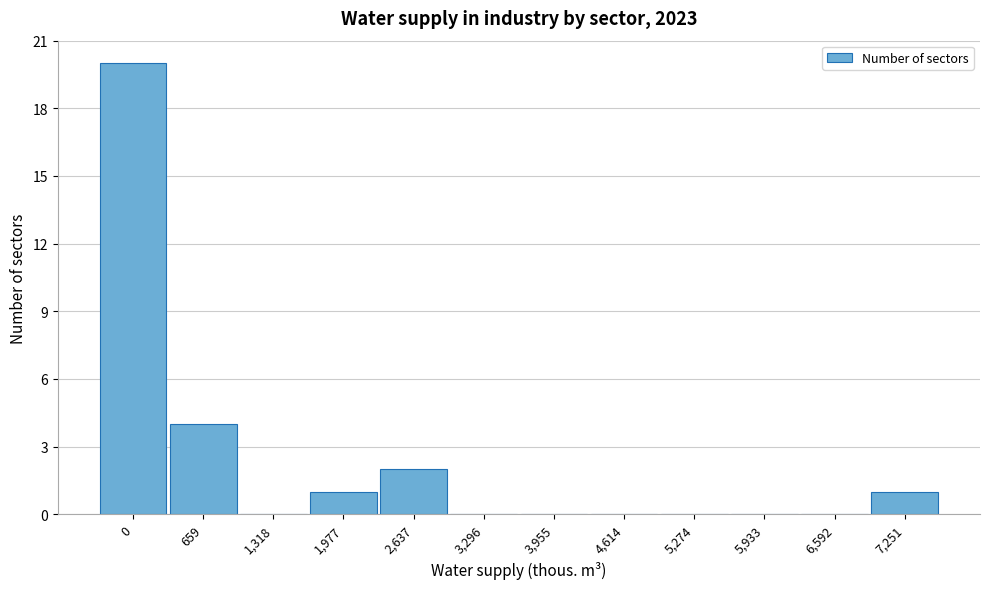

Reading left to right, transcribe all the data shown in this chart.

0=20	659=4	1,318=0	1,977=1	2,637=2	3,296=0	3,955=0	4,614=0	5,274=0	5,933=0	6,592=0	7,251=1